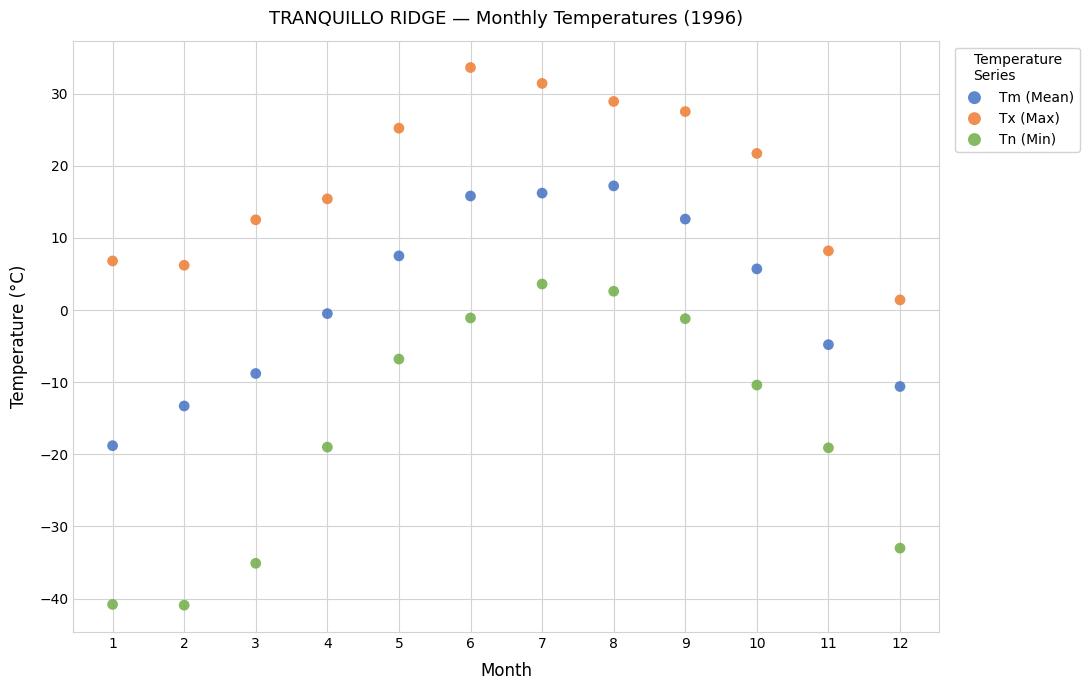

Which series contains the lowest Y value?

Tn (Min)